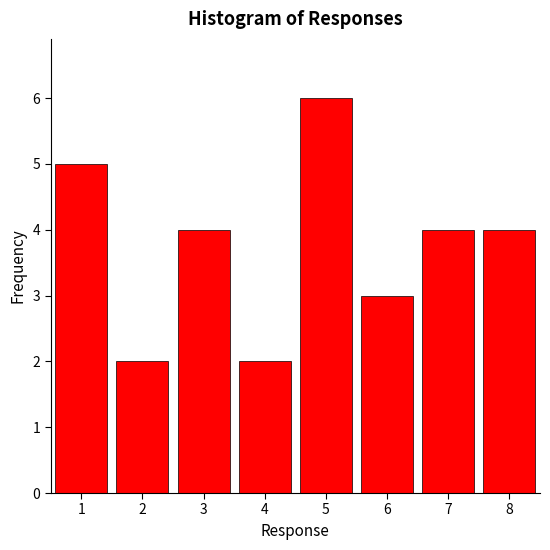

Which range on the x-axis has the tallest bar?

4.5 to 5.5